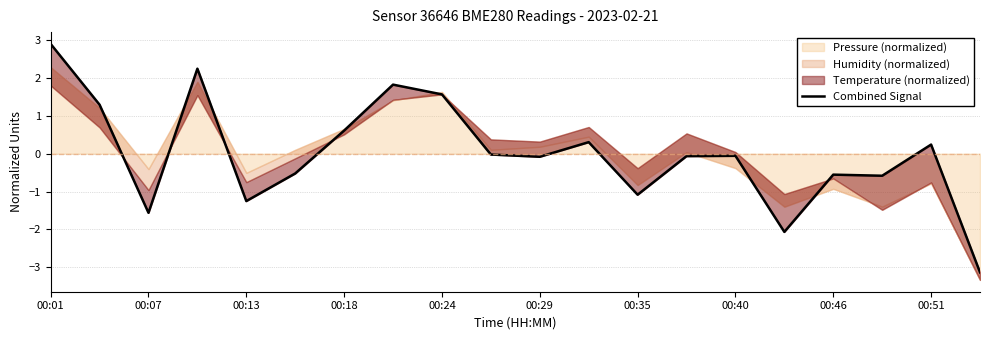

How many interior local valleys (lower than both neighbors) does the data have?

6